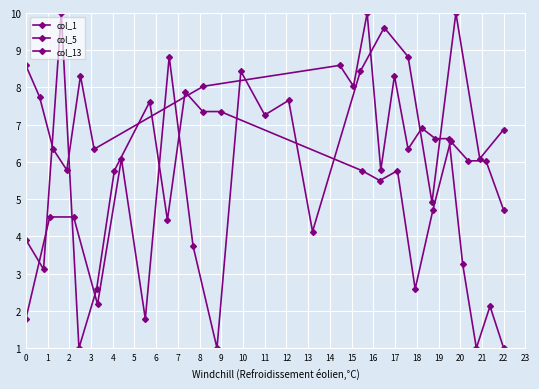

What are all the series names shown in the legend?

col_1, col_5, col_13